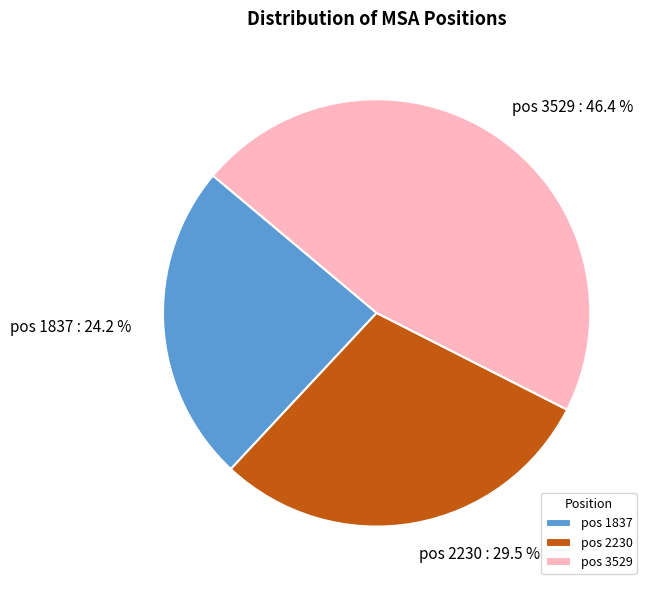

What portion of the pie excludes pos 1837?

75.8%